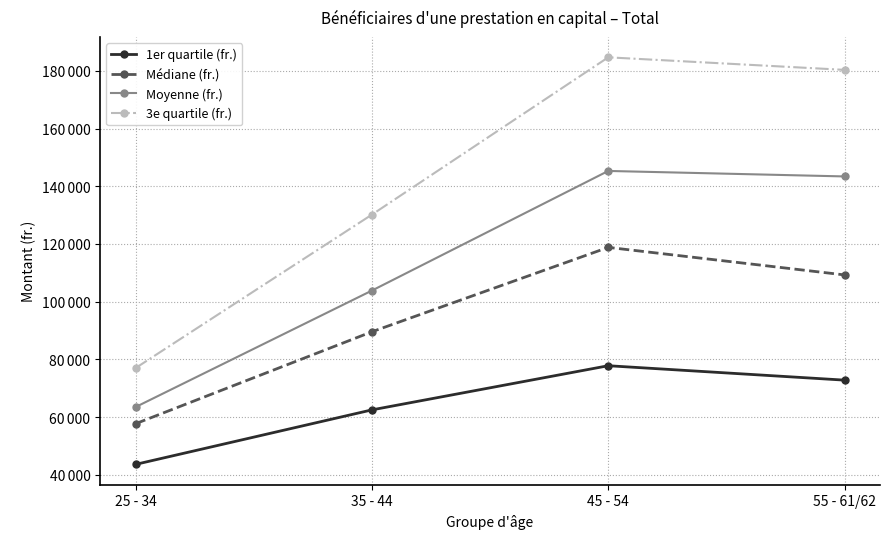

Where does the 1er quartile (fr.) series first go above 72795?

45 - 54